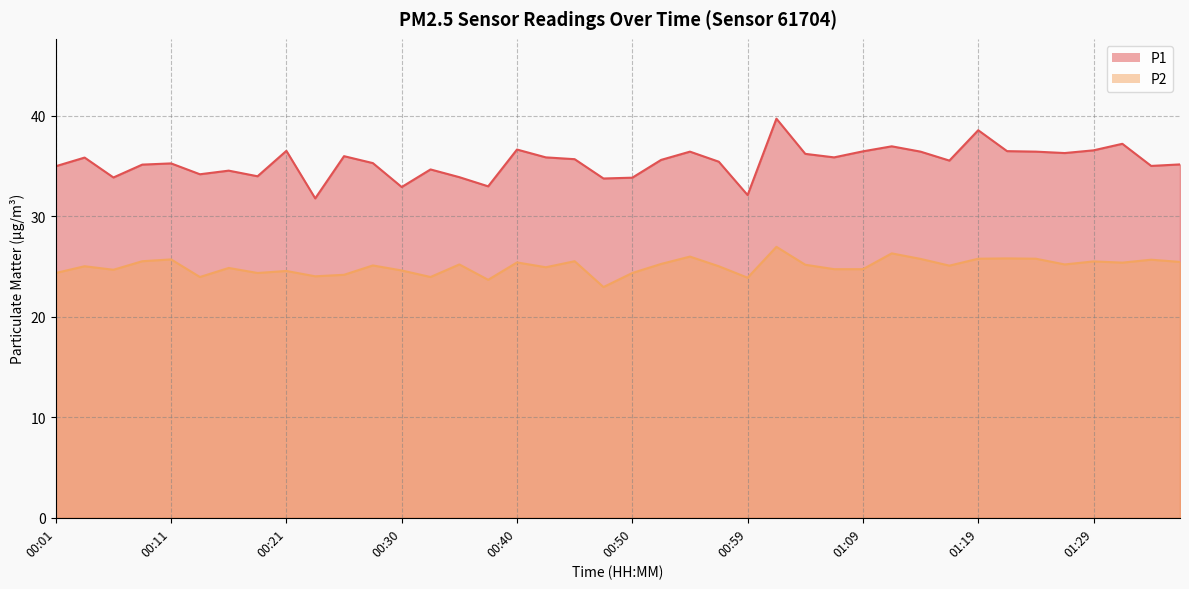

What is the minimum value for P2?

22.9